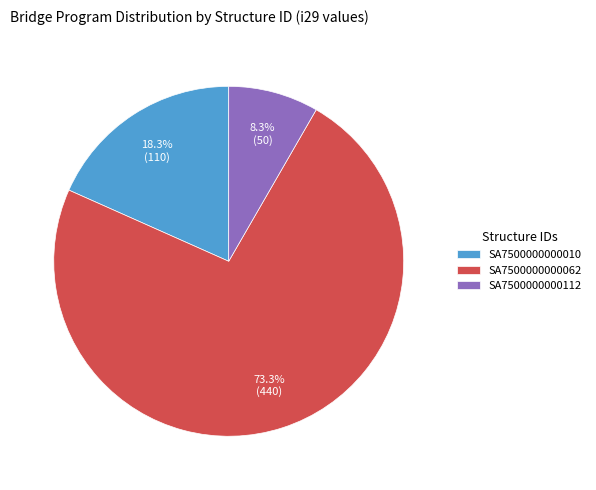

Between SA7500000000062 and SA7500000000112, which is larger?

SA7500000000062